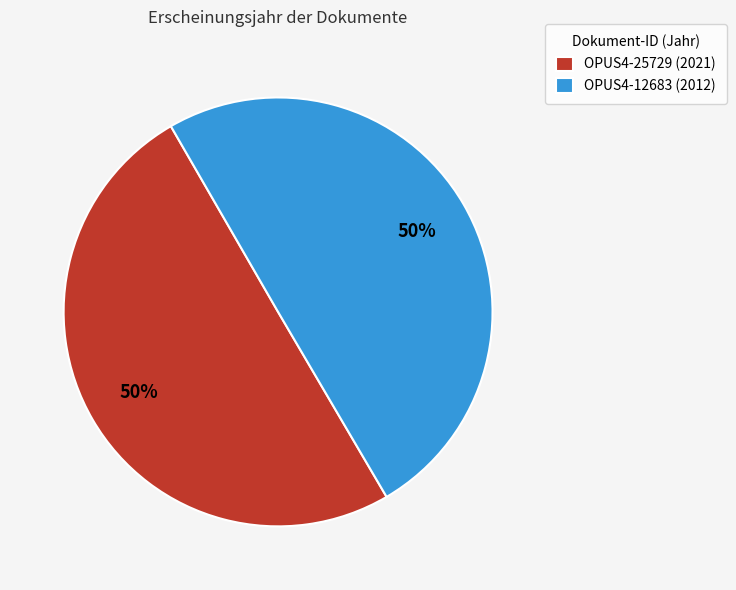

What is the ratio of the value at OPUS4-25729 (2021) to the value at OPUS4-12683 (2012)?

1.0